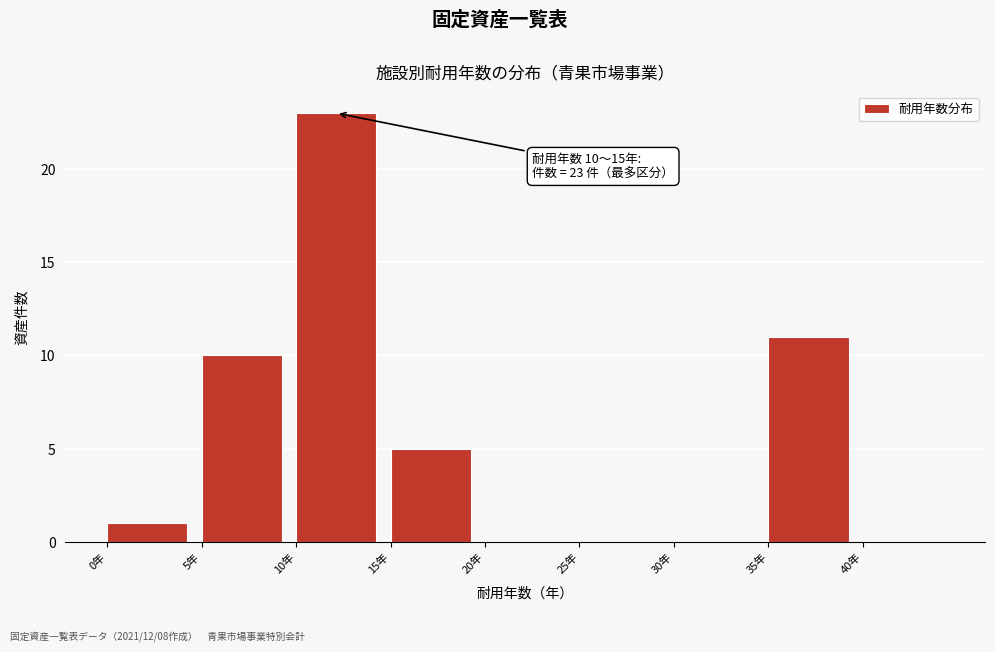

Over which range of the x-axis is the bar tallest?

10 to 15